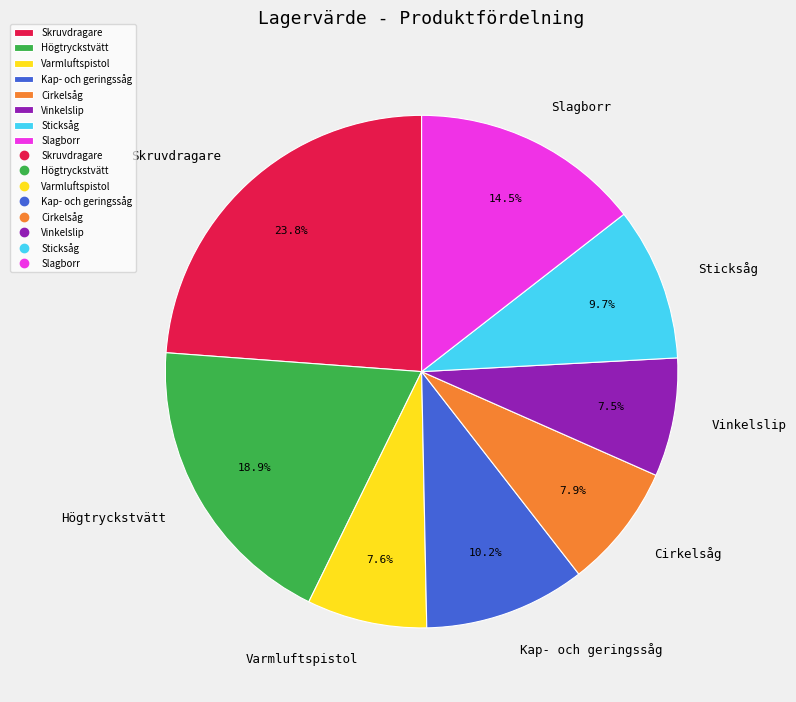

Which category has the biggest portion of the pie?

Skruvdragare